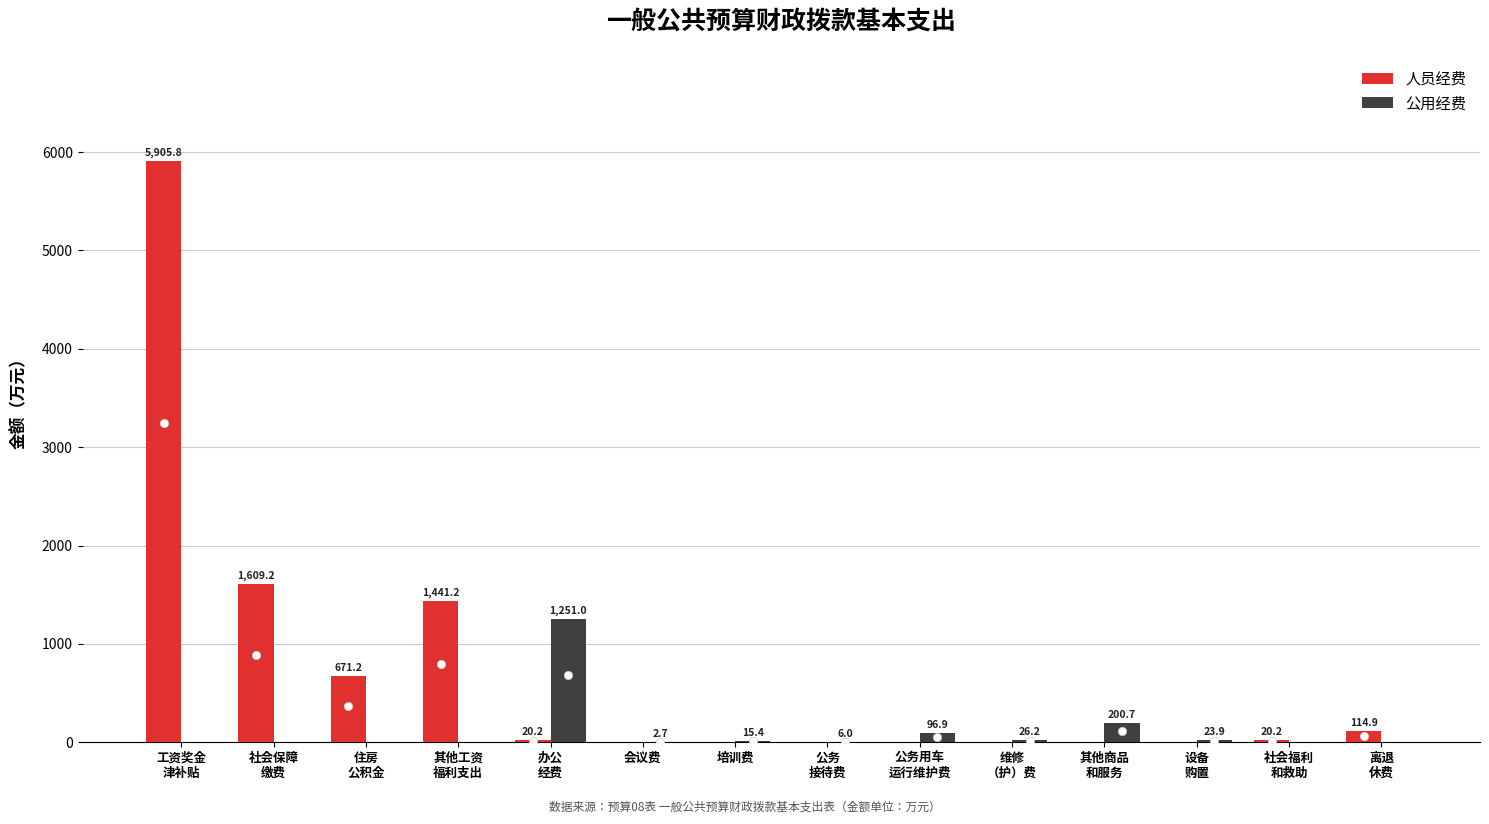

Where is 公用经费 nearest to the value 625?

其他商品
和服务